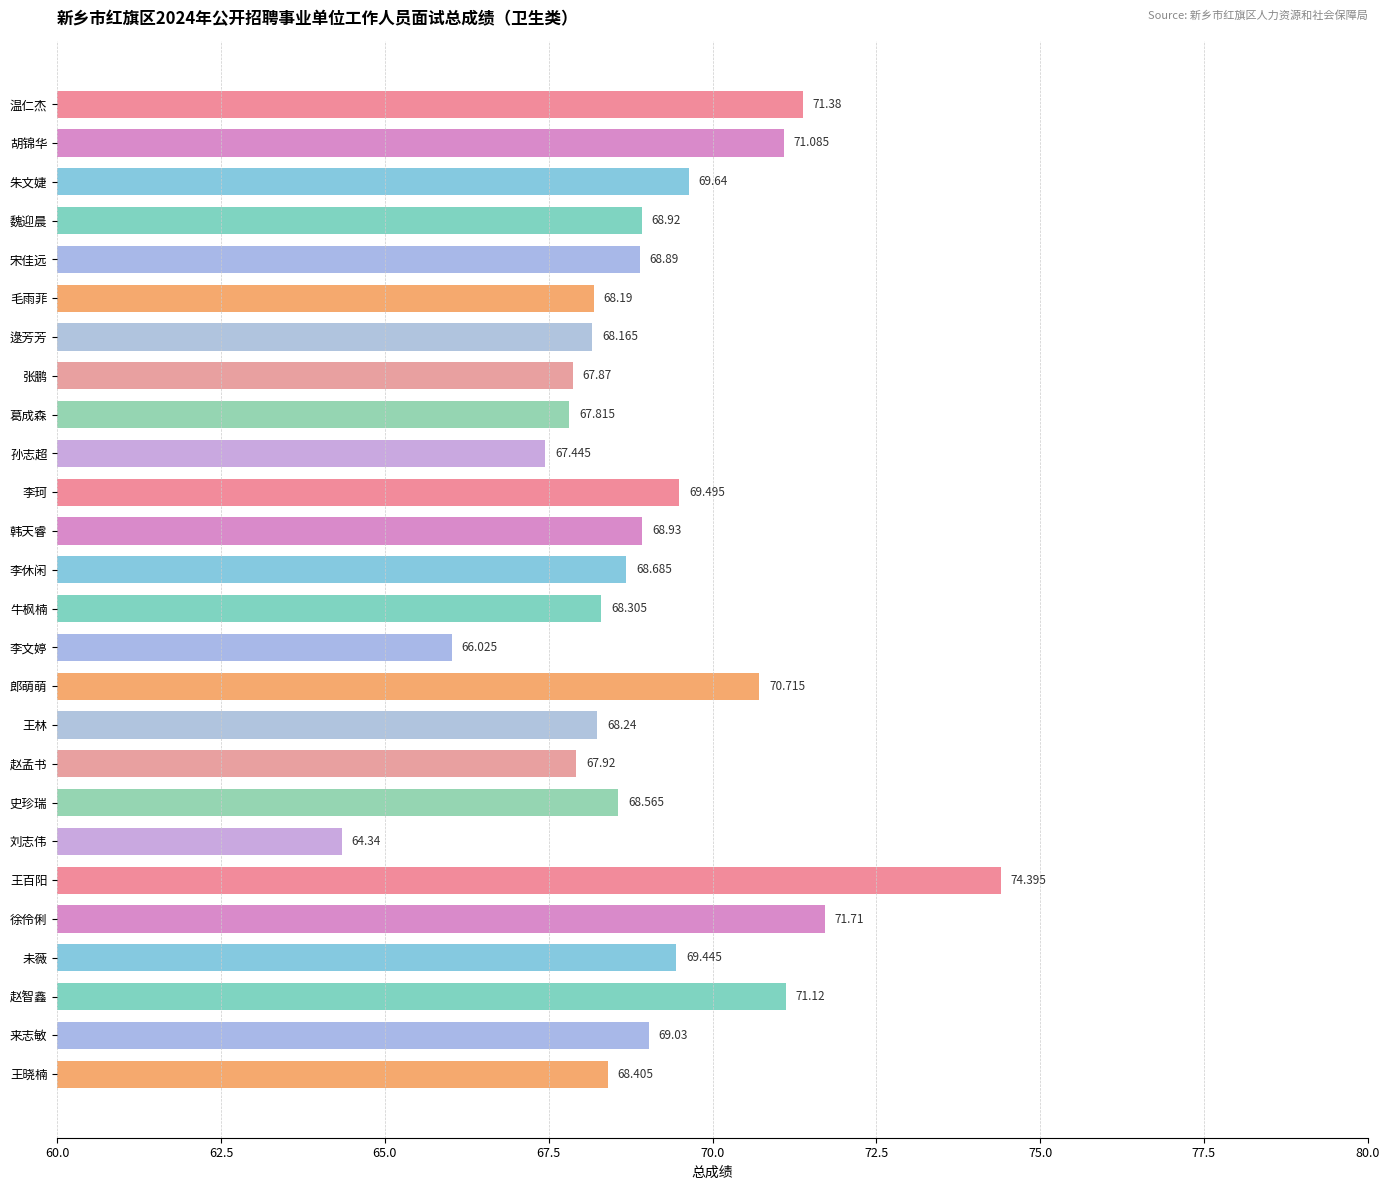

Which has a higher value, 张鹏 or 王晓楠?

王晓楠